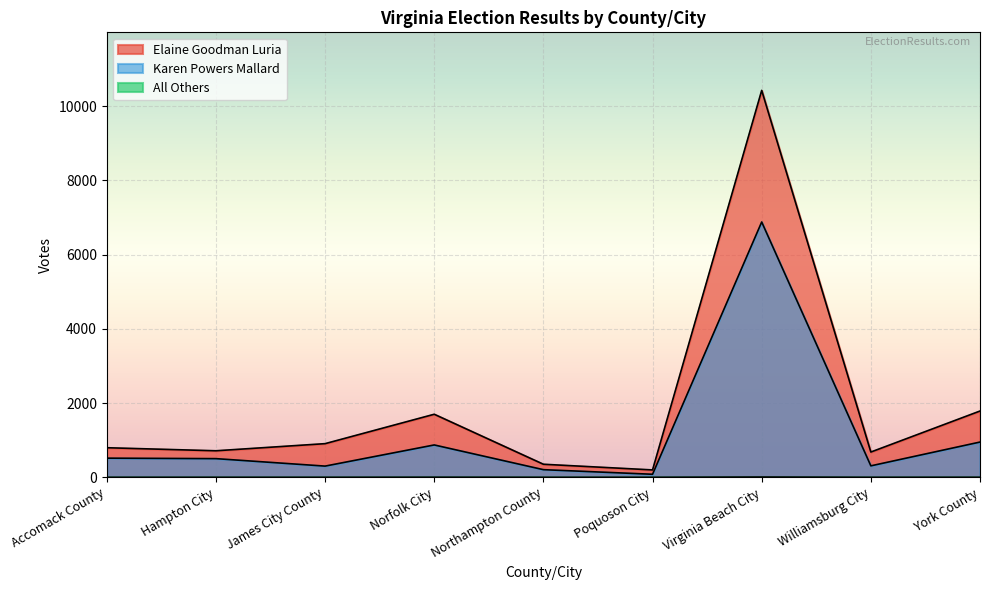

What is the total value across all series at Williamsburg City?

988